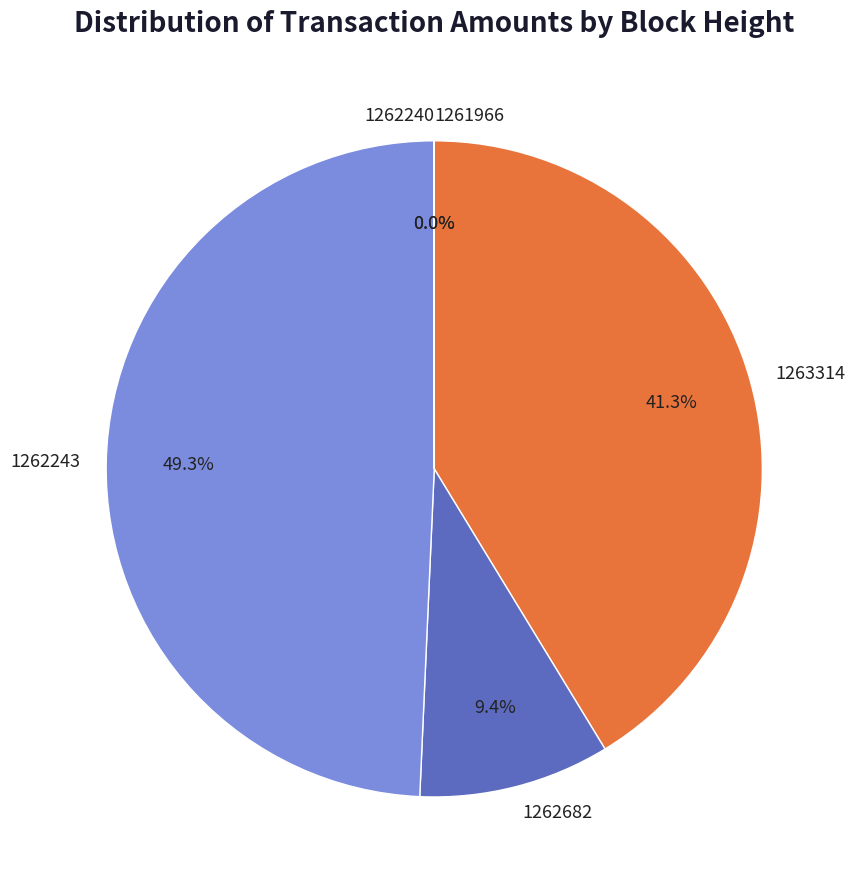

What percentage do 1261966 and 1262682 together represent?

9.4%